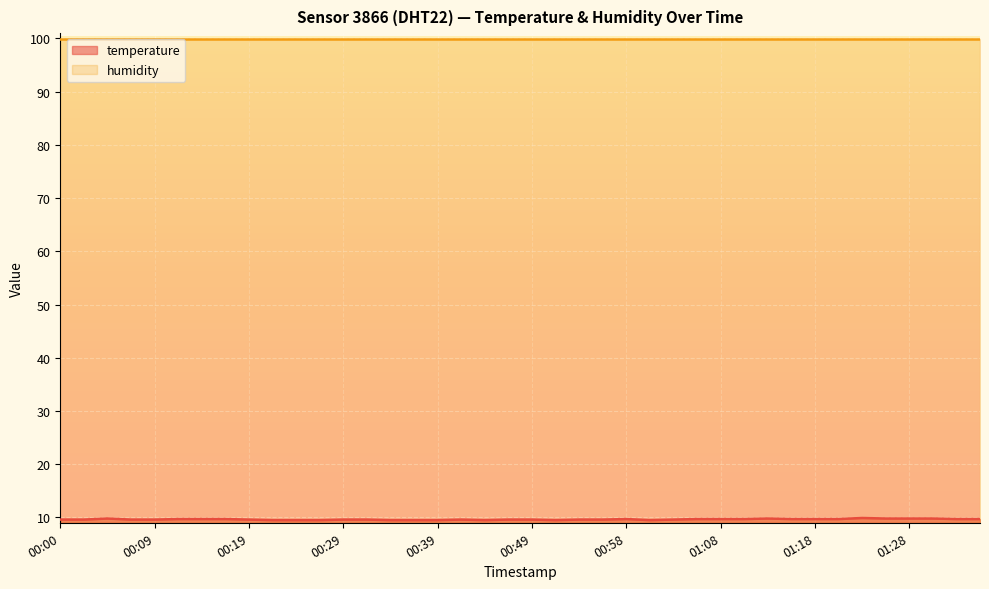

What is the change in value from 00:00 to 01:28?

+0.2